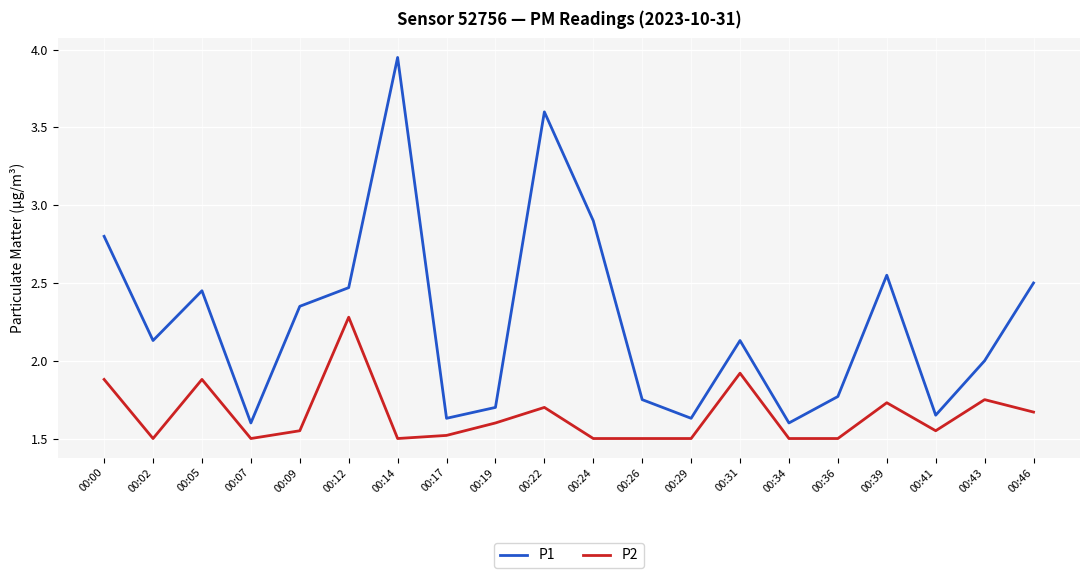

Count the number of data series in this chart.

2